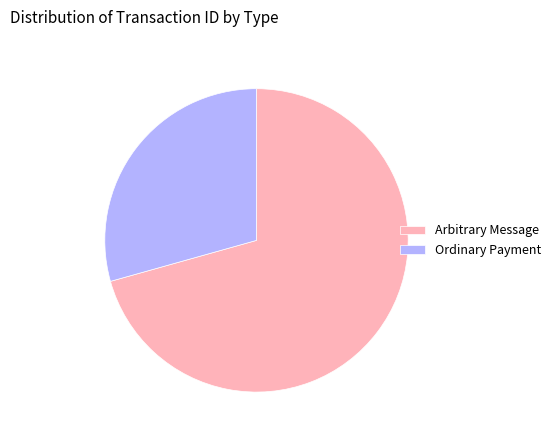

Which category has the biggest portion of the pie?

Arbitrary Message